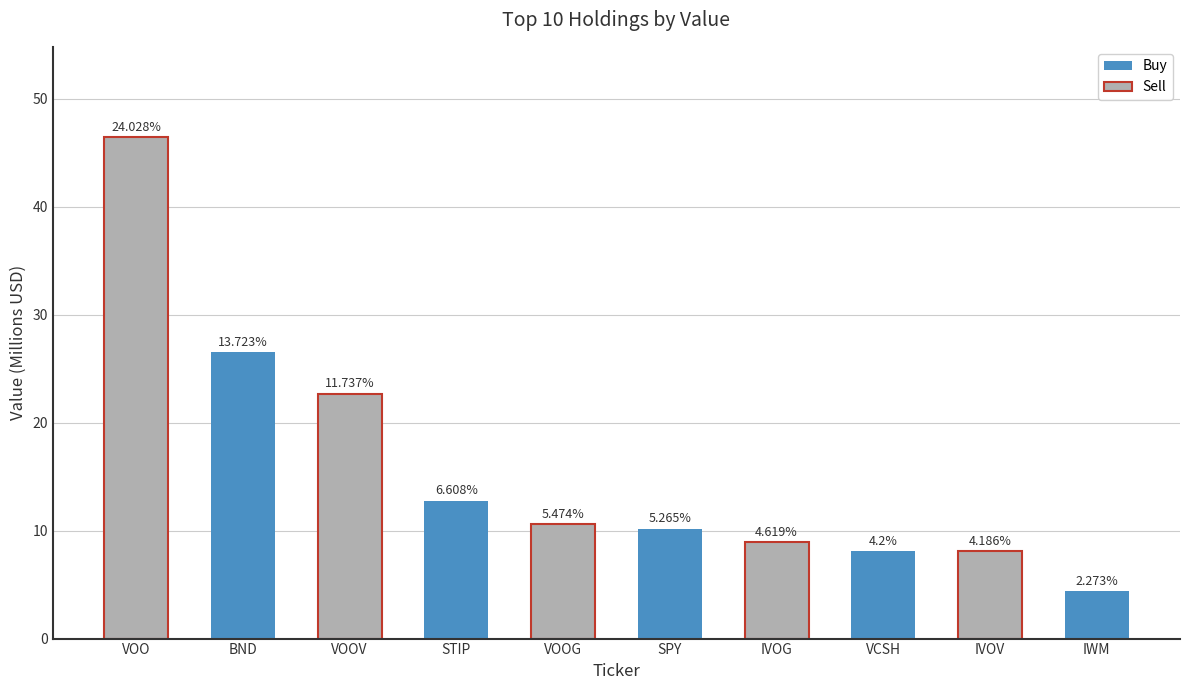

Are the bars horizontal?

No